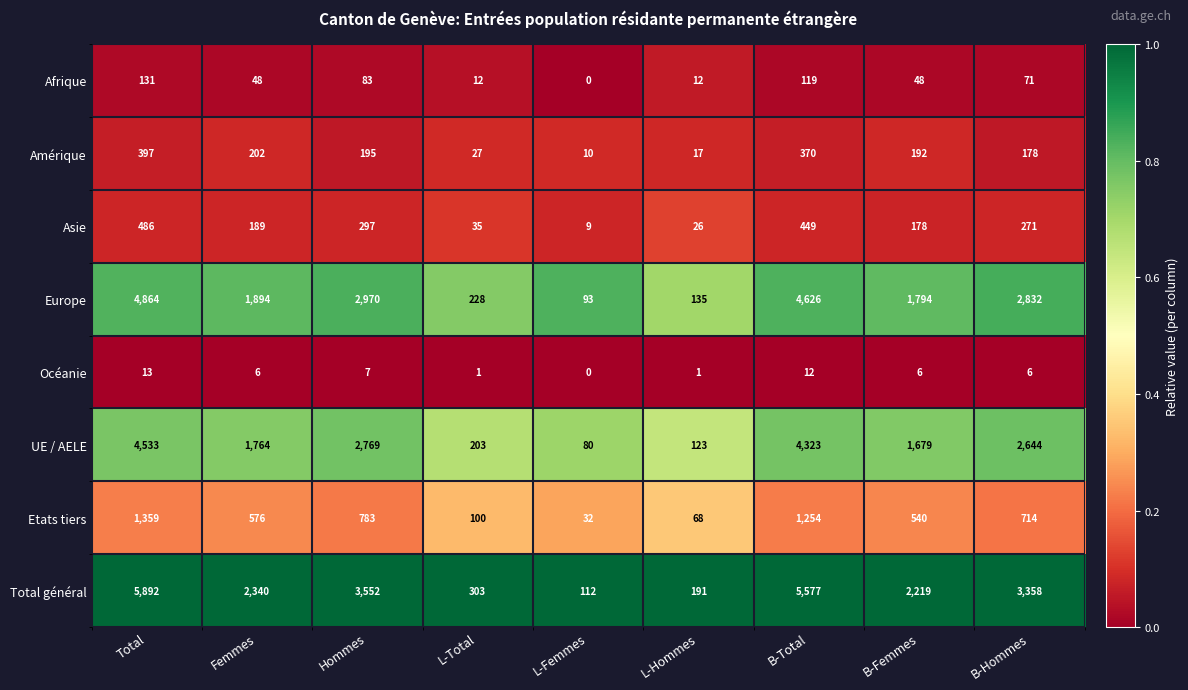

The Etats tiers series shows 576 at Femmes. True or false?

True